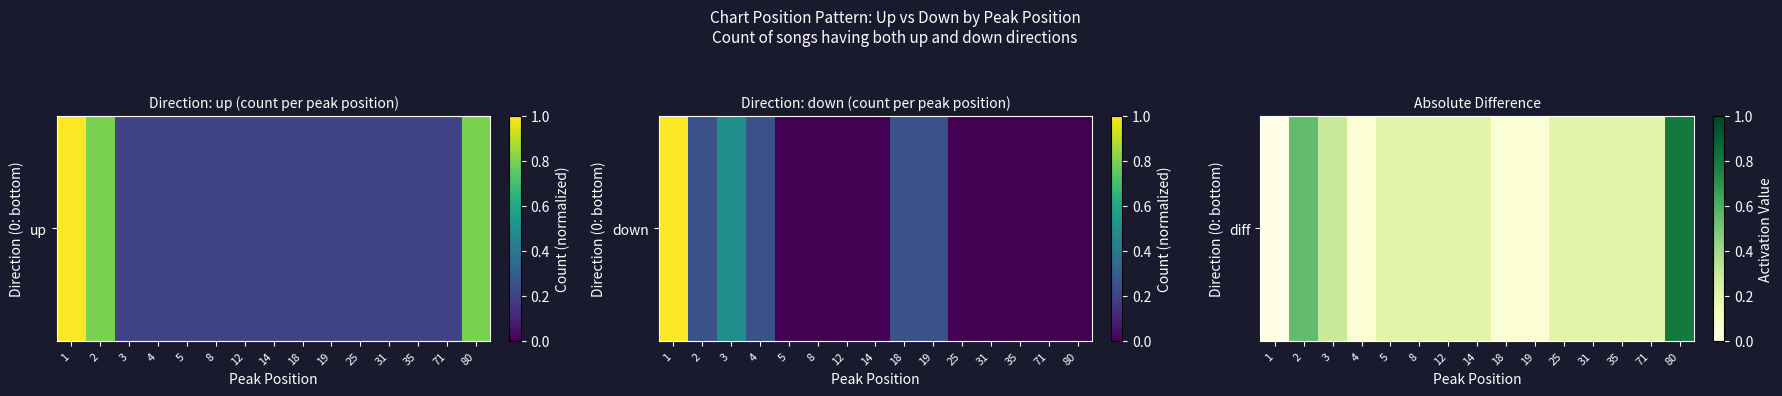

List the labels in order of value, largest first.

80, 2, 3, 5, 8, 12, 14, 25, 31, 35, 71, 4, 18, 19, 1